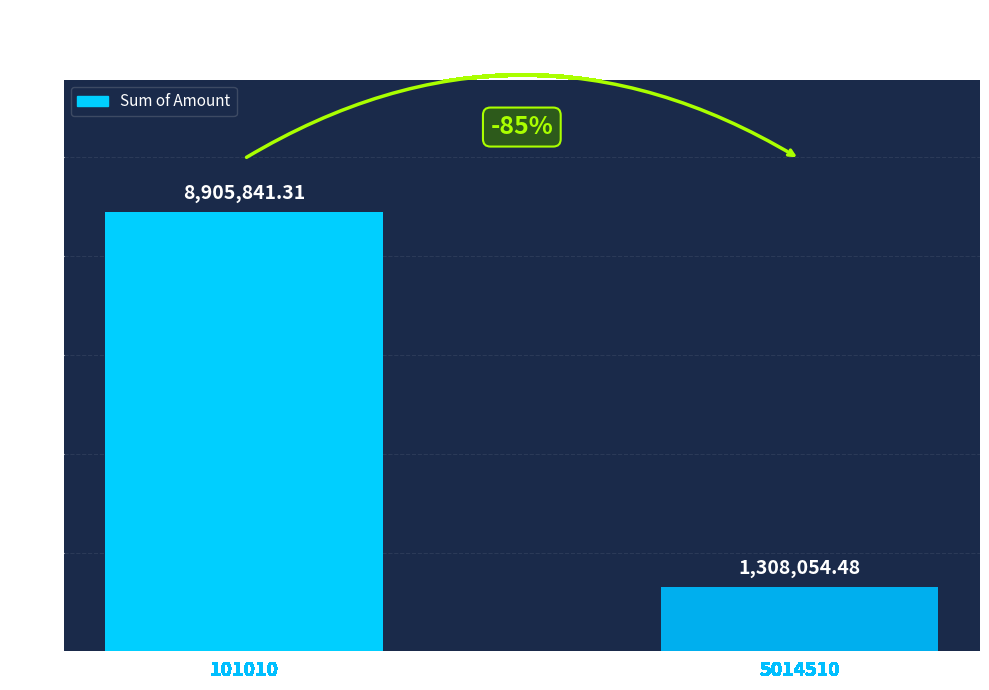

What is the change in value from 101010 to 5014510?

-7597786.8